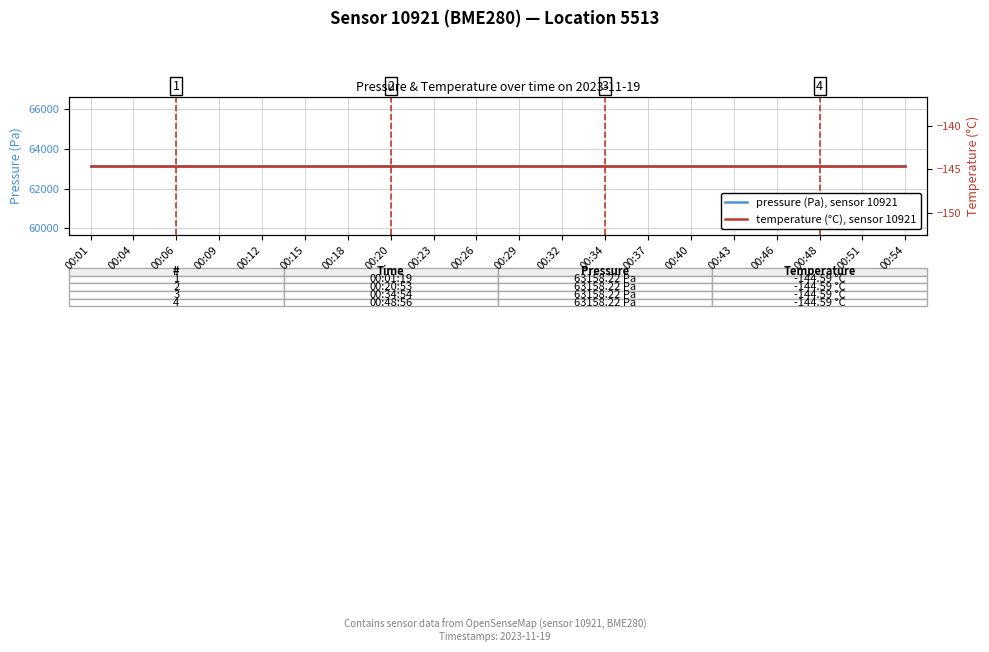

At which category does the chart reach its minimum across all series?

00:01